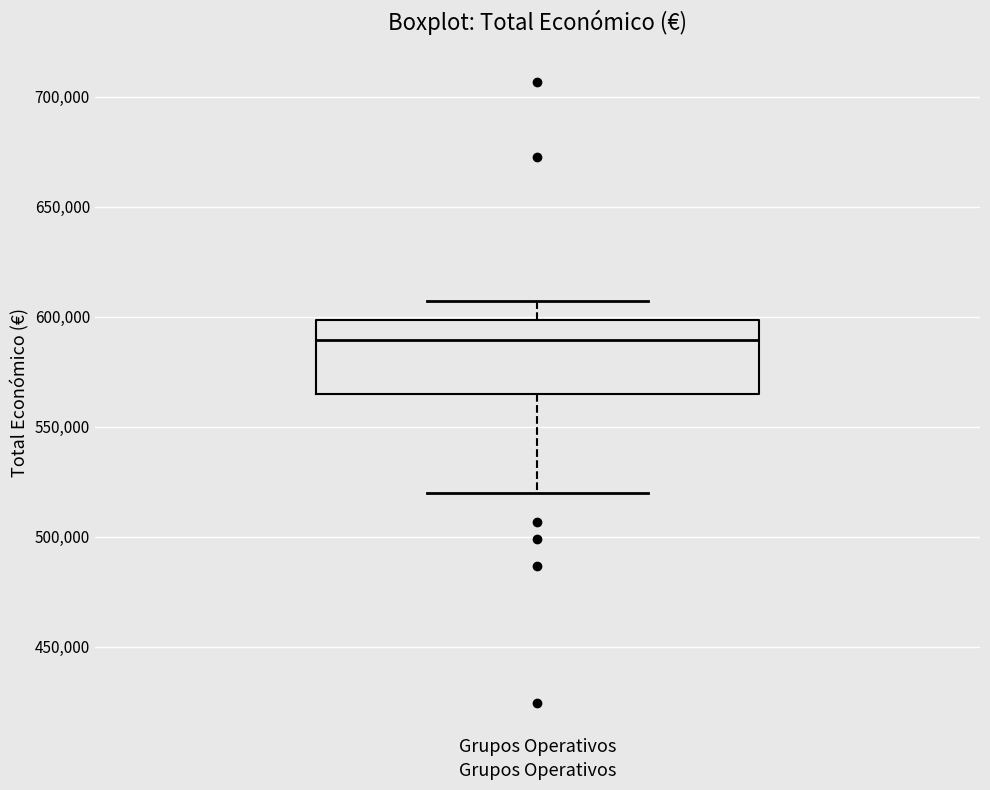

Transcribe this box plot: give where the median line is, the range the box spans, and where the two whiskers end, as read against the y-axis. The values are not printed on the chart, so give them approximately, as read against the axis.

median 590000, box 565000 to 600000, whiskers 520000 to 605000